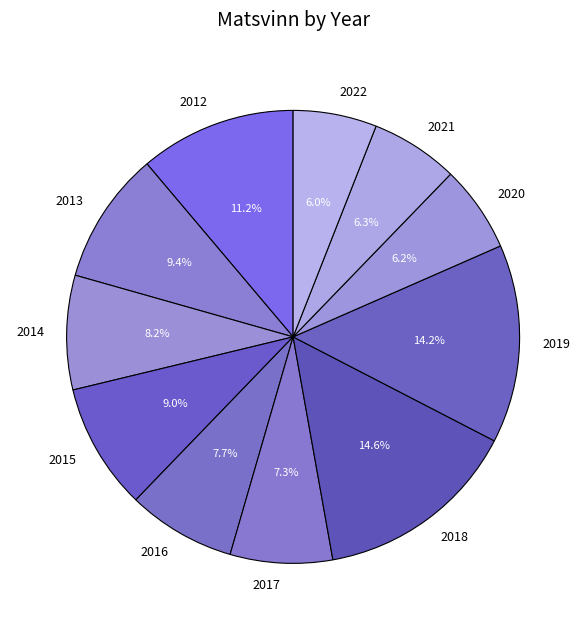

What percentage do 2020 and 2013 together represent?

15.6%